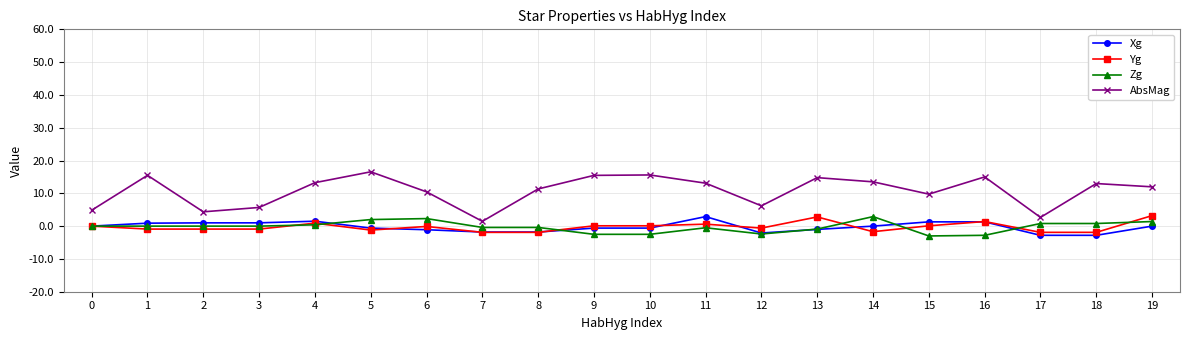

How many lines are shown in the chart?

4